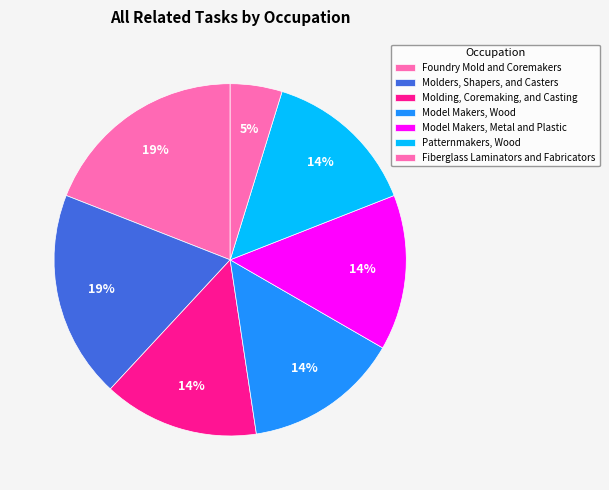

What is the largest slice in the pie chart?

Foundry Mold and Coremakers